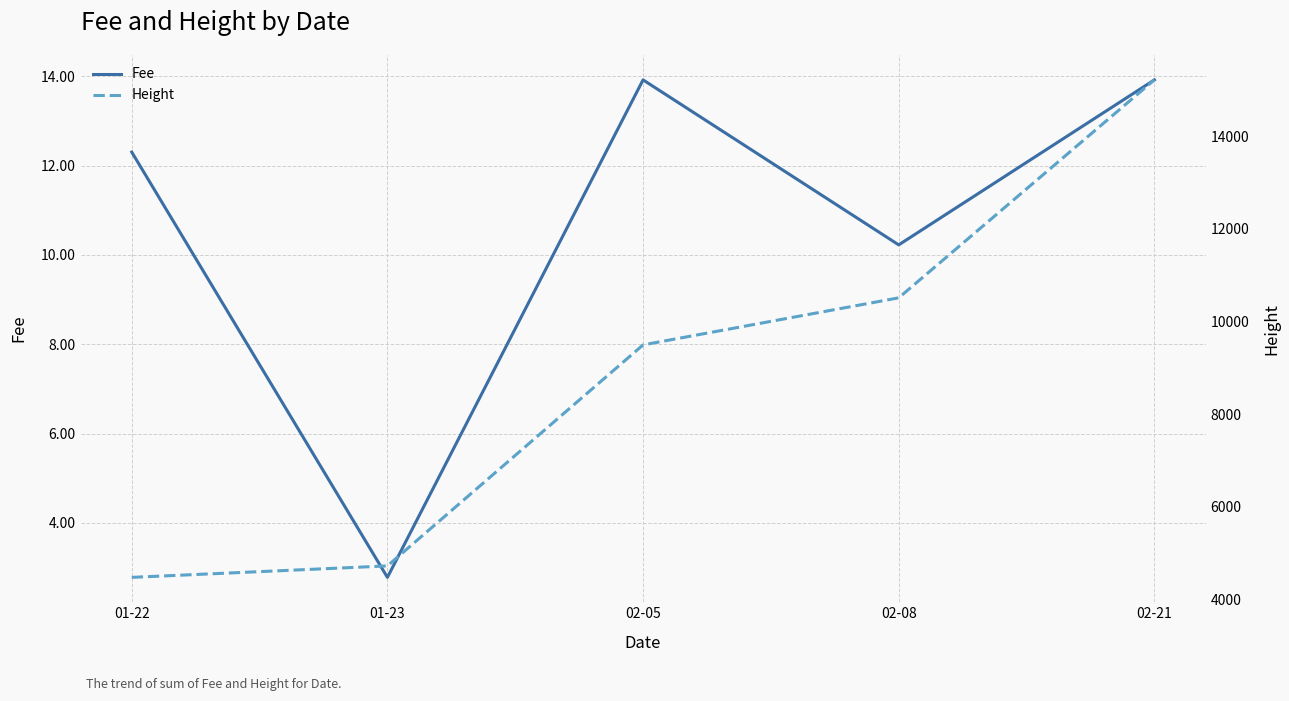

Which series has the largest total across all categories?

Height